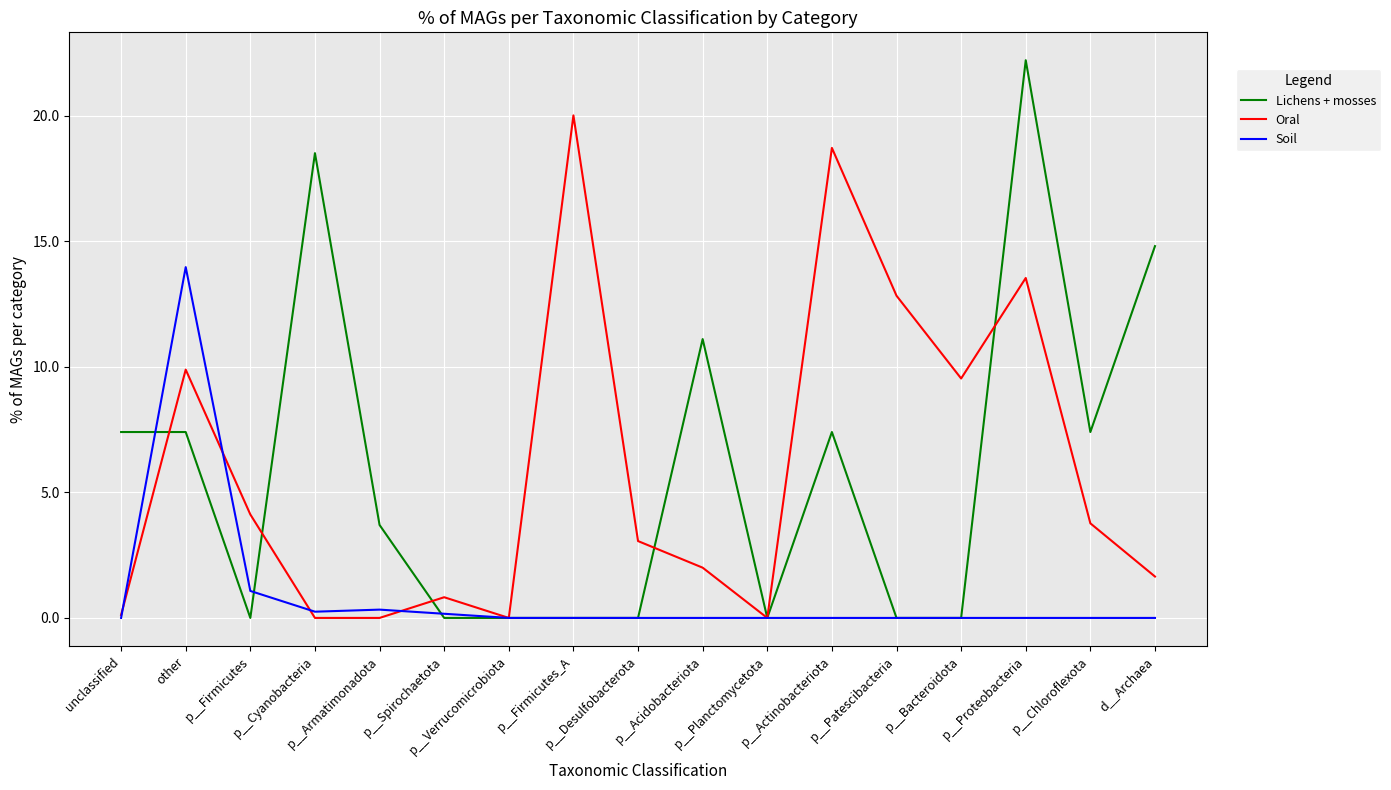

List the series in order of their peak value, highest first.

Lichens + mosses, Oral, Soil